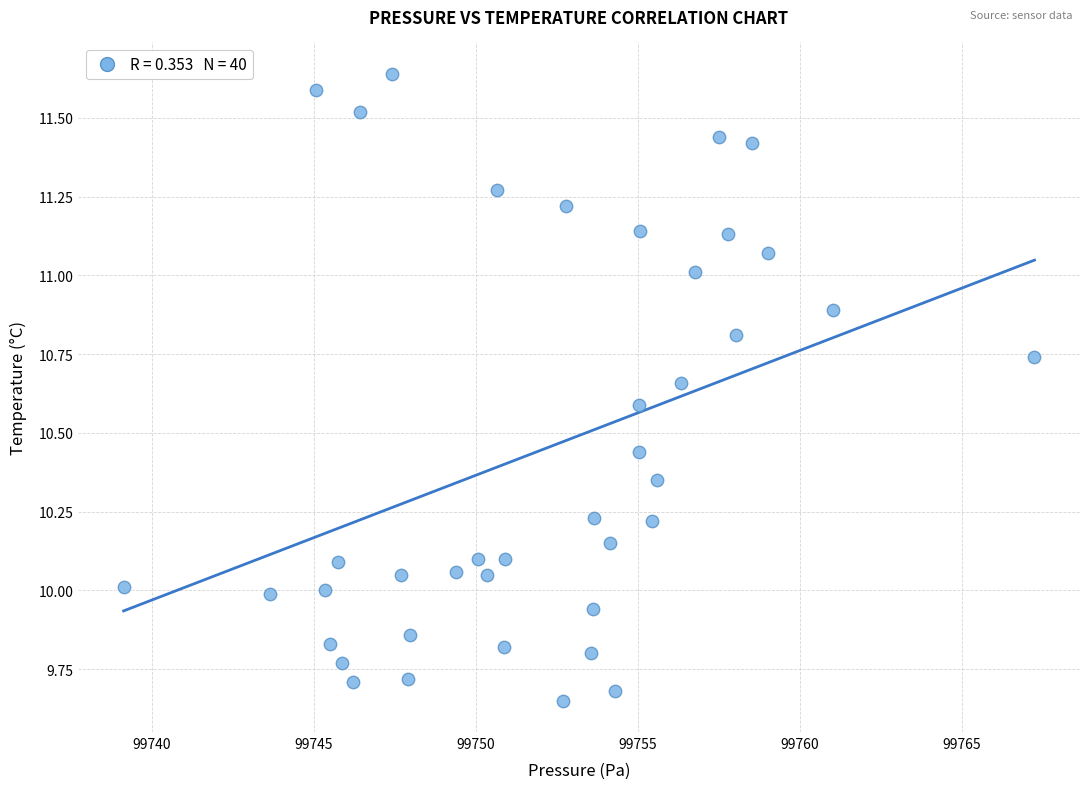

What is the range of X values (max minus min)?

28.1